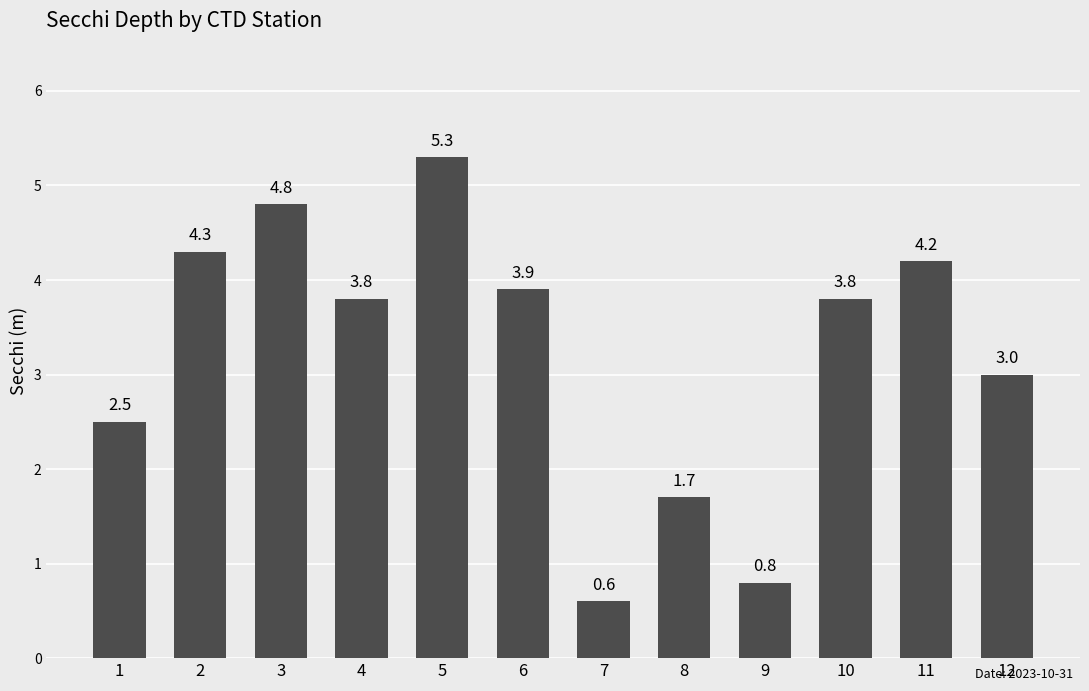

What is the minimum value shown in the chart?

0.6